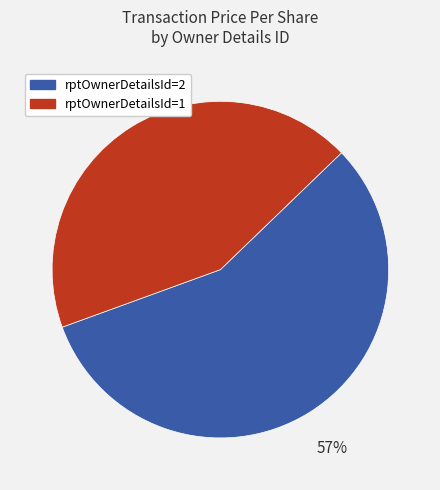

Is there any slice that represents more than half of the pie?

Yes